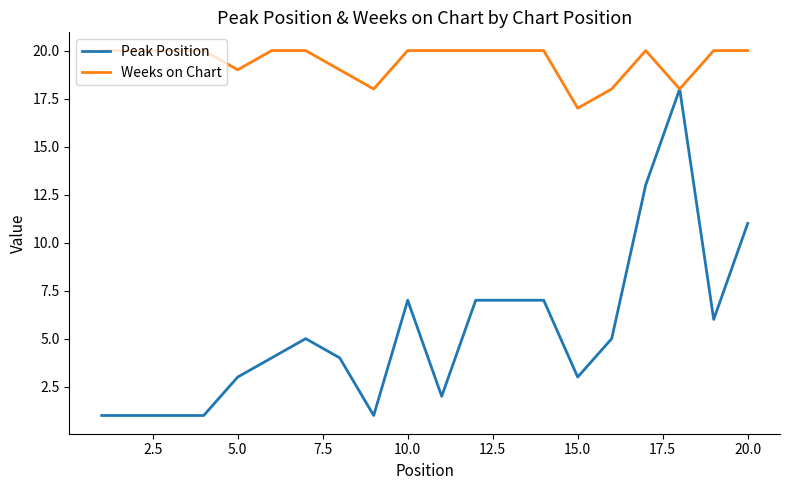

Which series has the largest total across all categories?

Weeks on Chart